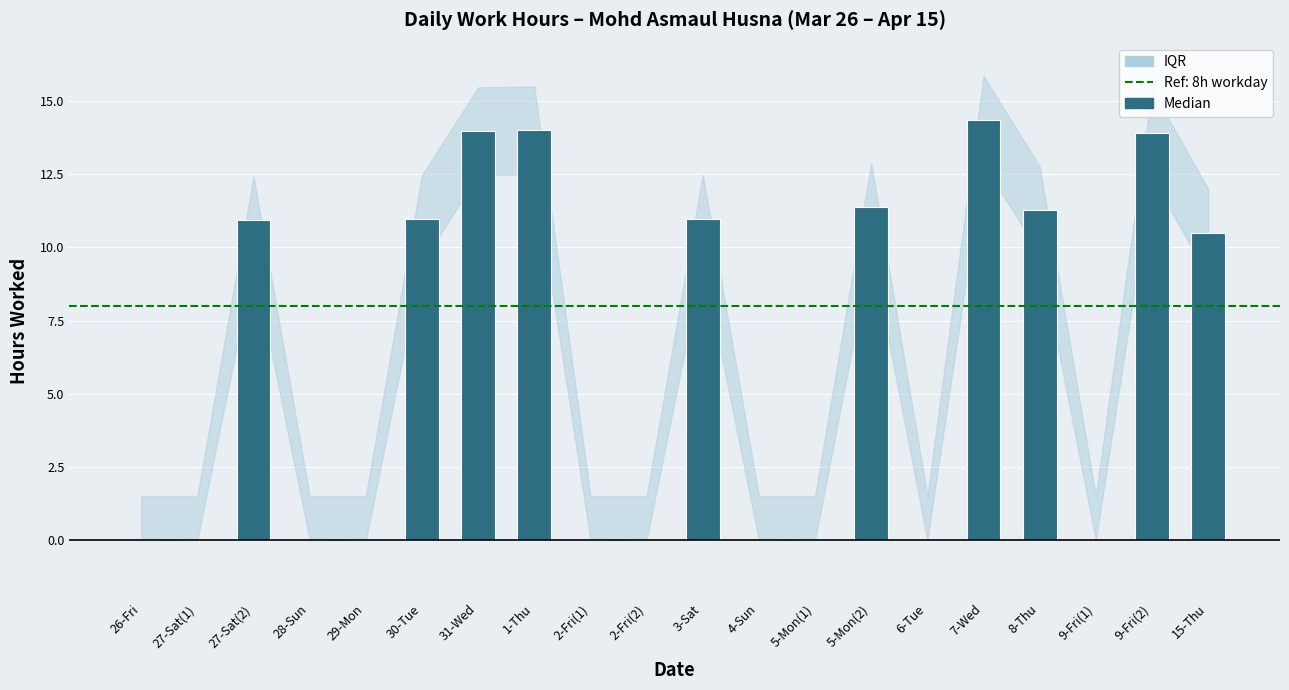

How many categories are shown in the chart?

20